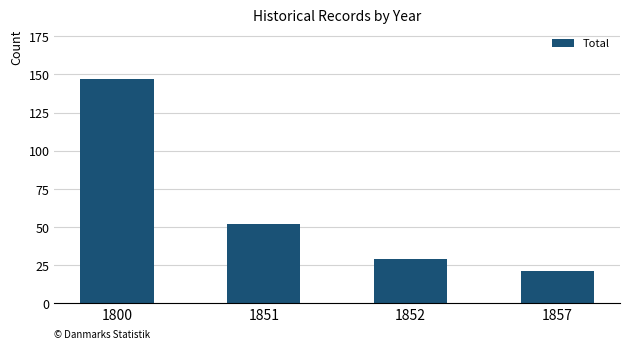

Read the value at 1852, to the nearest 50.

50